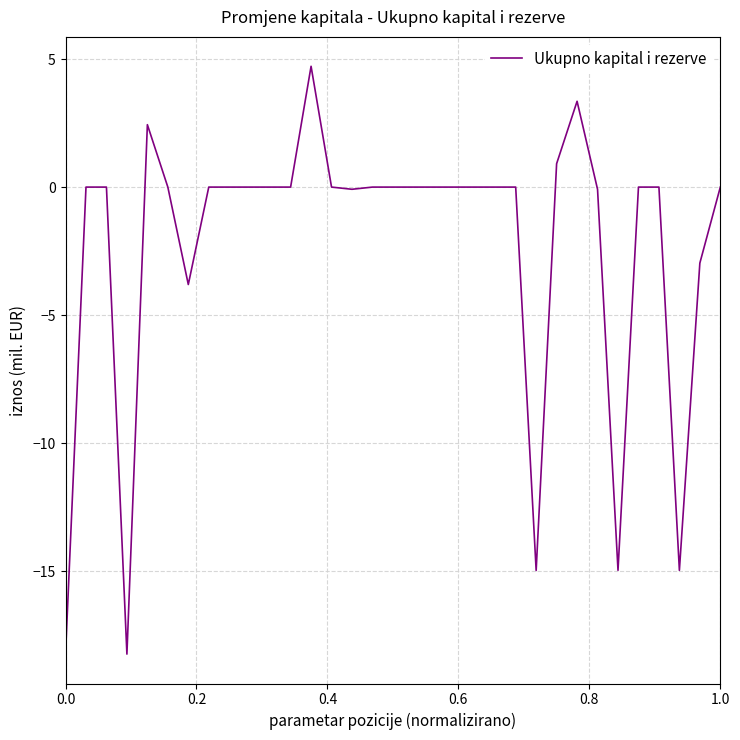

What is the difference between the maximum and minimum values?

23.0